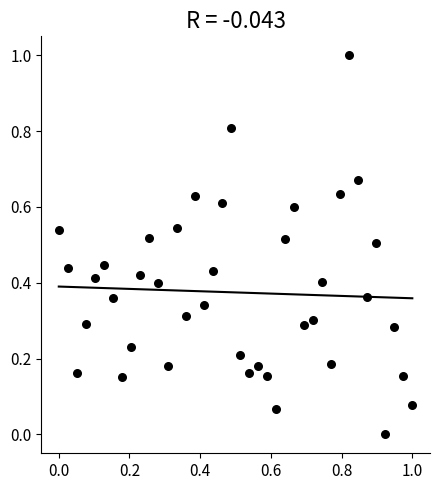

What is the range of X values (max minus min)?

1.0